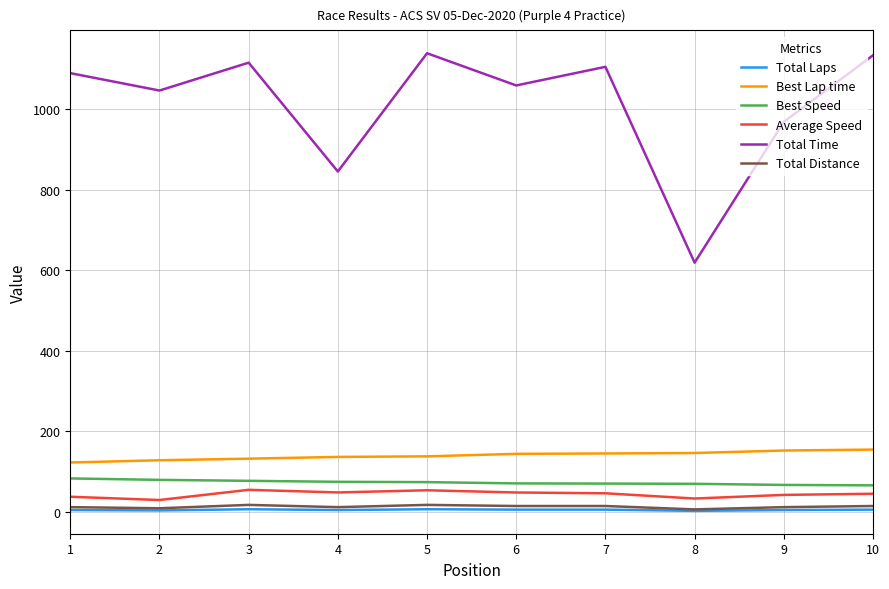

What is the maximum value shown in the chart?

1139.0